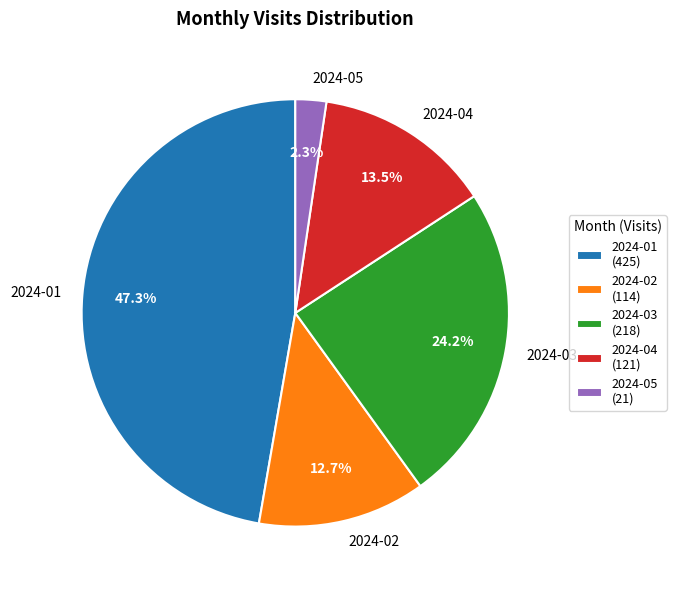

How much of the chart is everything except 2024-04?

86.5%